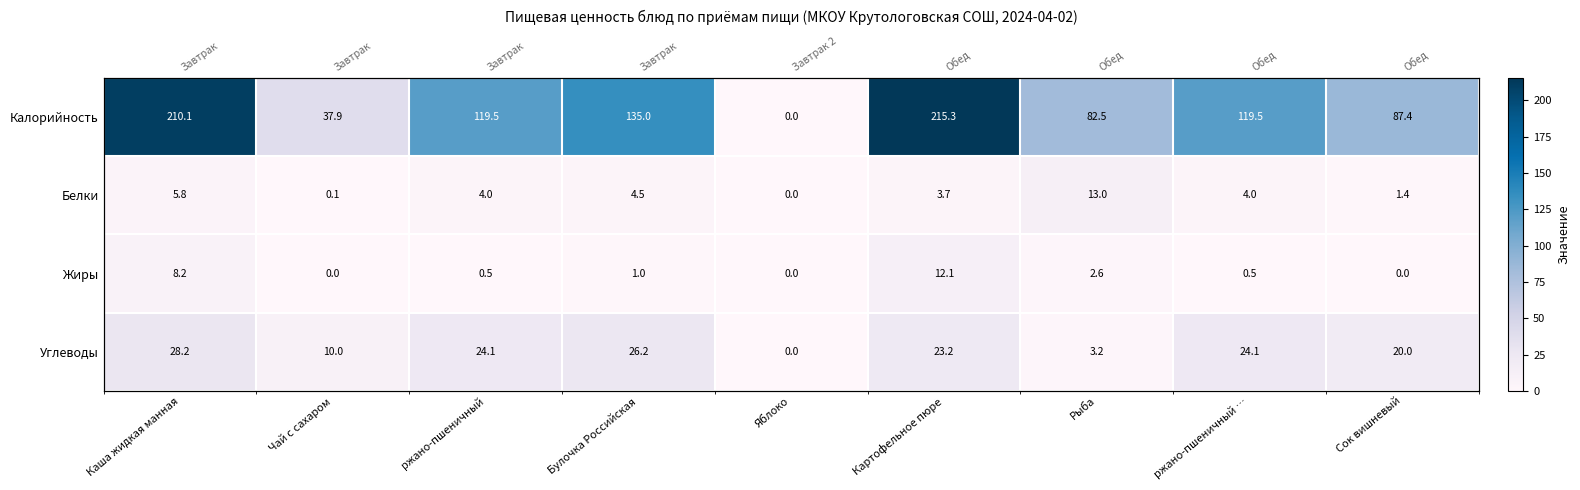

What is the spread (max minus min) of values at Каша жидкая манная?

204.3